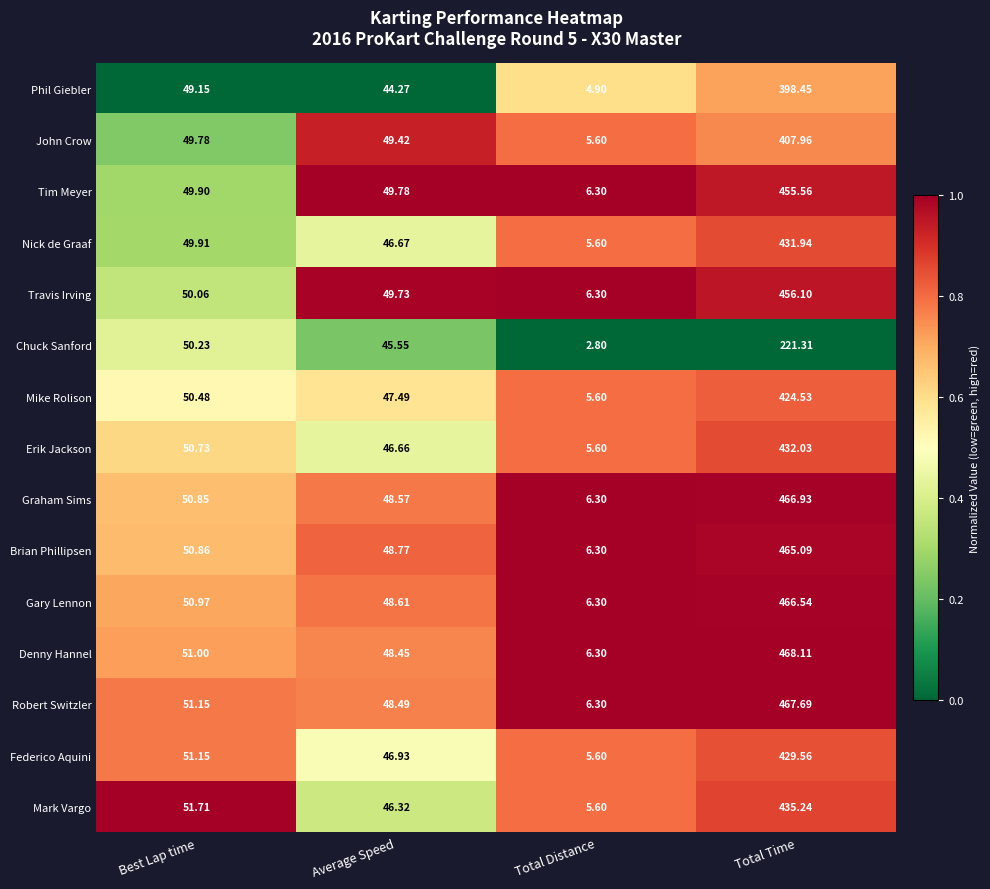

Rank the series by their maximum value, from highest to lowest.

Denny Hannel, Robert Switzler, Graham Sims, Gary Lennon, Brian Phillipsen, Travis Irving, Tim Meyer, Mark Vargo, Erik Jackson, Nick de Graaf, Federico Aquini, Mike Rolison, John Crow, Phil Giebler, Chuck Sanford